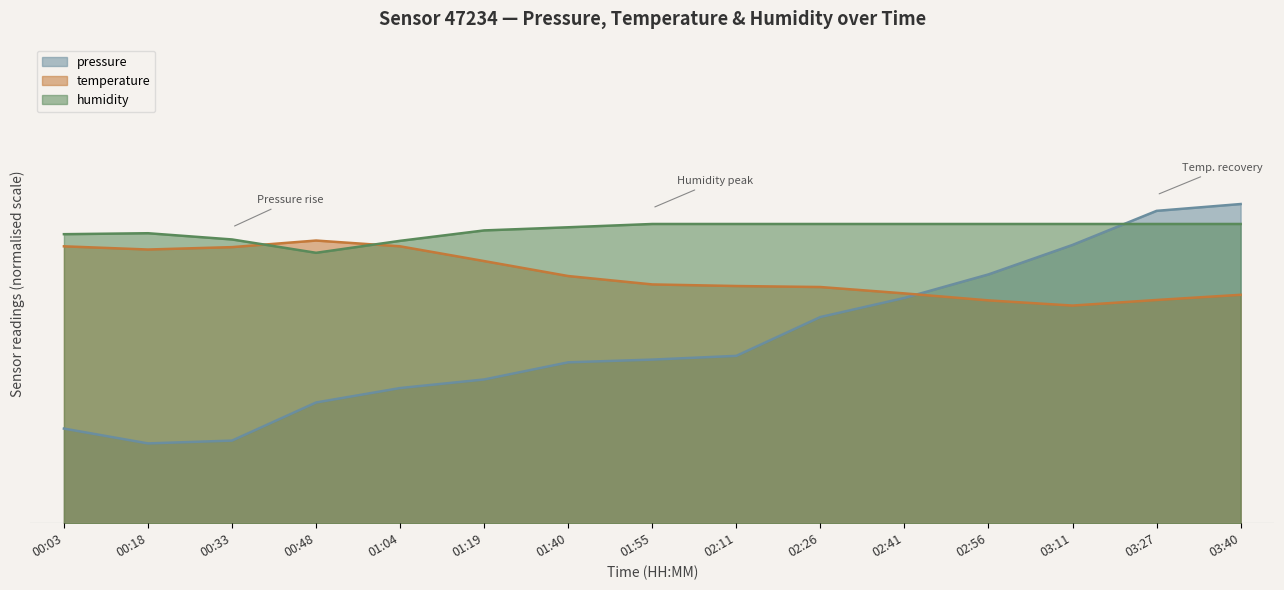

List the series in order of their overall mean, highest first.

humidity, temperature, pressure